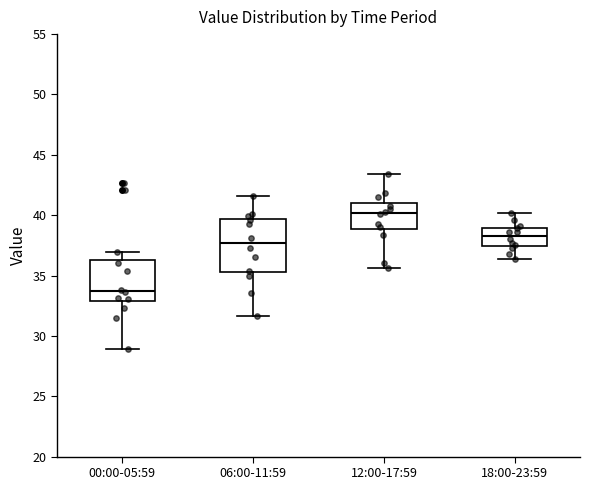

Reading left to right, read every box against the y-axis: the position of its median line, the range the box covers, and the ends of its whiskers. The values are not printed on the chart, so give them approximately, as read against the axis.

00:00-05:59: median 33.5, box 33.0 to 36.5, whiskers 29.0 to 37.0
06:00-11:59: median 37.5, box 35.5 to 39.5, whiskers 31.5 to 41.5
12:00-17:59: median 40.0, box 39.0 to 41.0, whiskers 35.5 to 43.5
18:00-23:59: median 38.5, box 37.5 to 39.0, whiskers 36.5 to 40.0